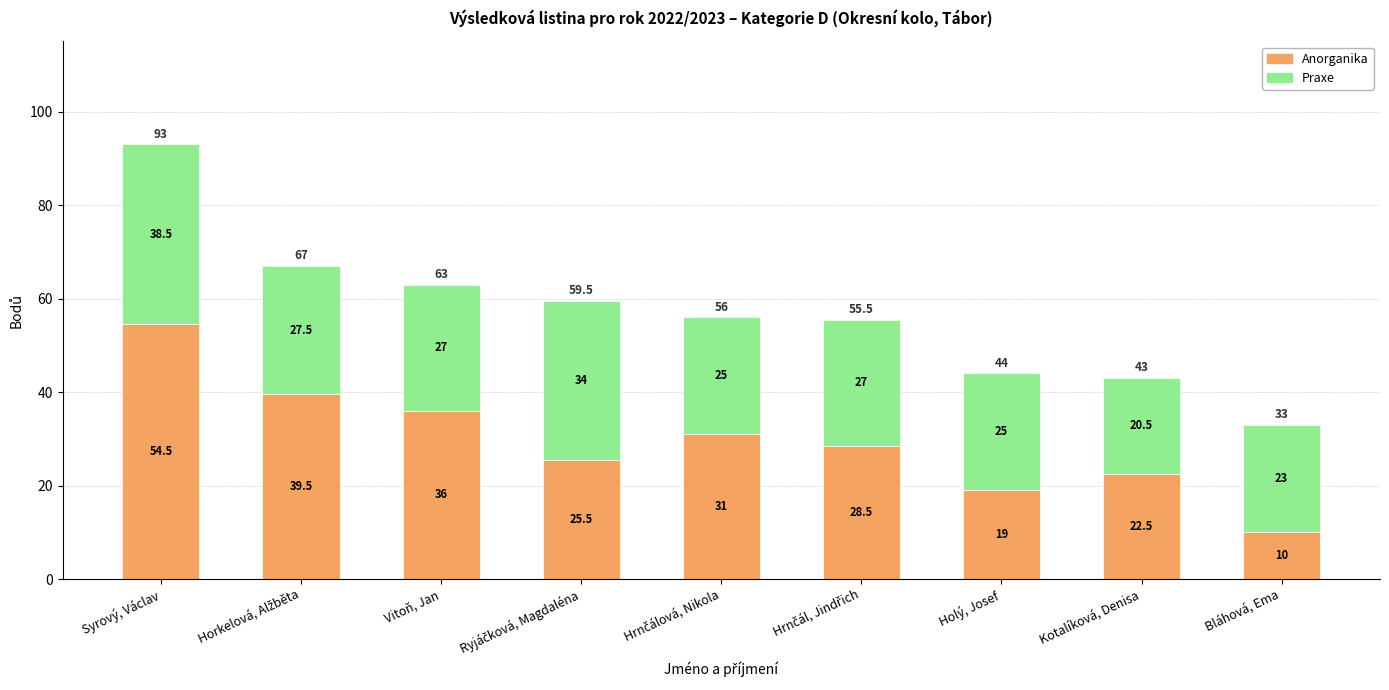

Reading left to right, what are the values for Anorganika?

54.5	39.5	36.0	25.5	31.0	28.5	19.0	22.5	10.0